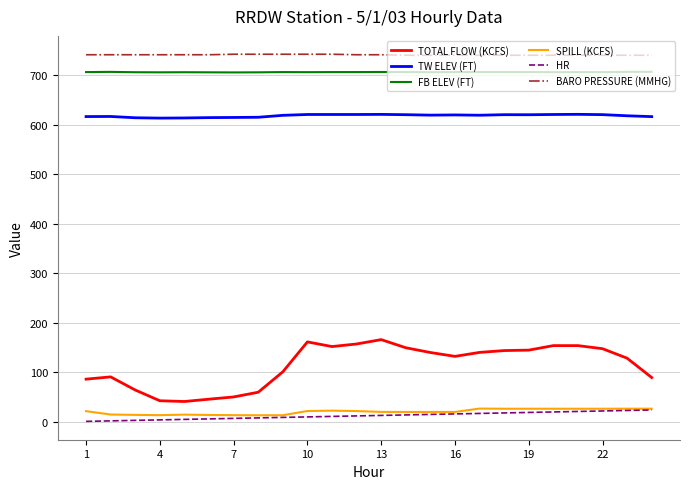

How many values in the TOTAL FLOW (KCFS) series are below 140?

12